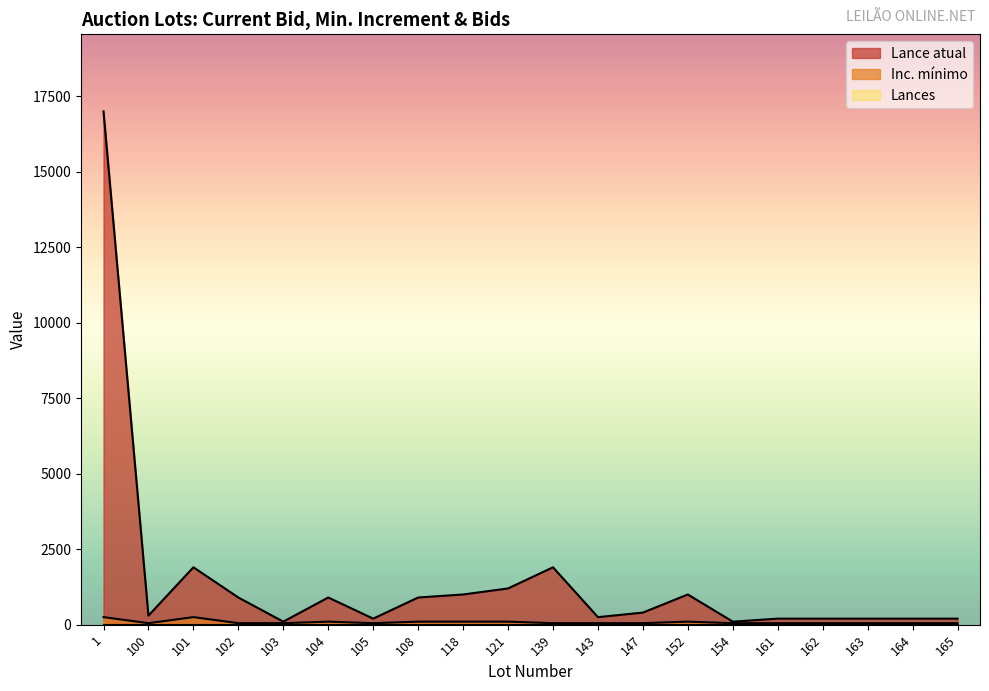

The value of Lance atual at 139 is 2529. True or false?

False